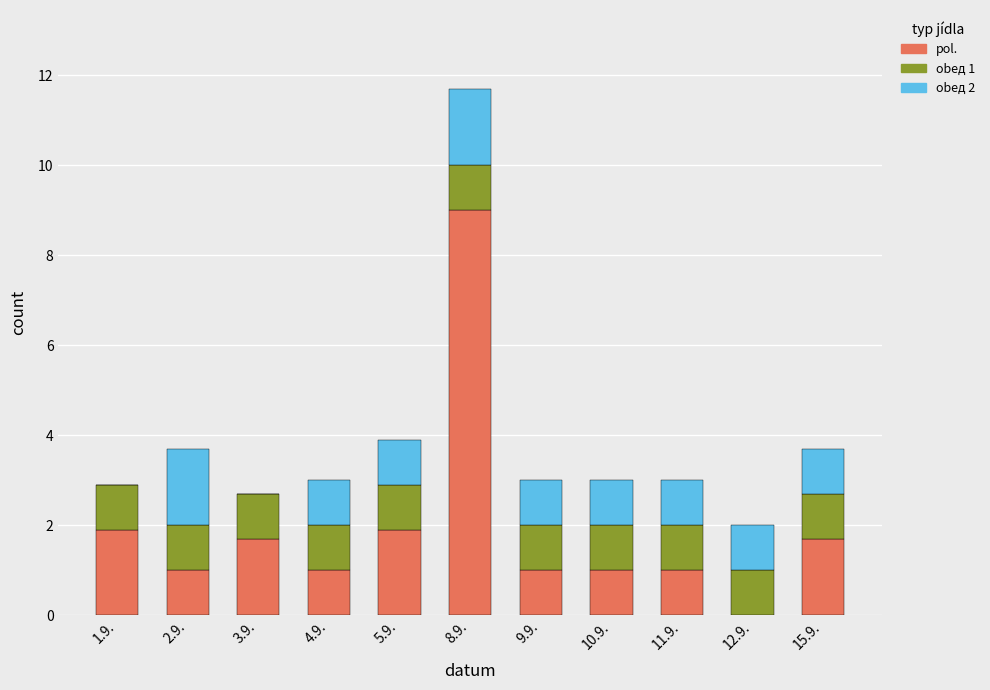

True or false: pol. has a value of 0.5 at 4.9..

False